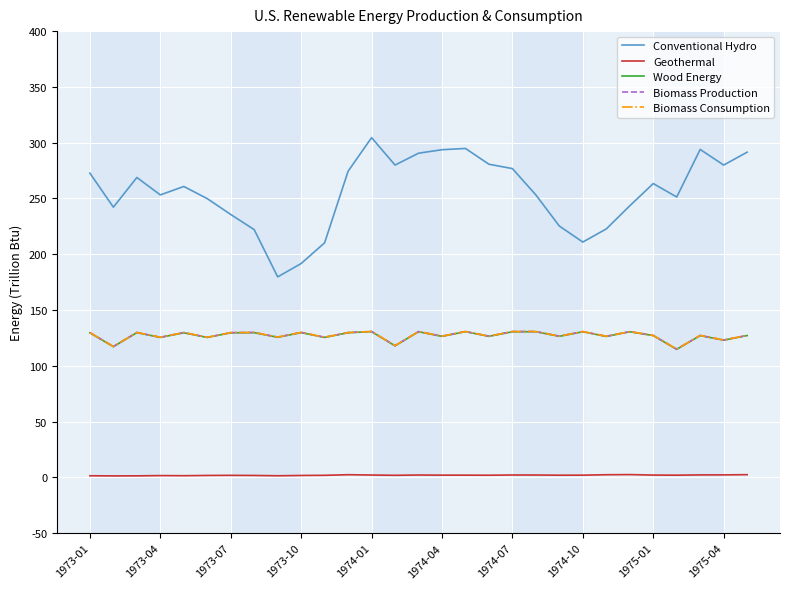

True or false: Conventional Hydro and Wood Energy intersect in this chart.

False